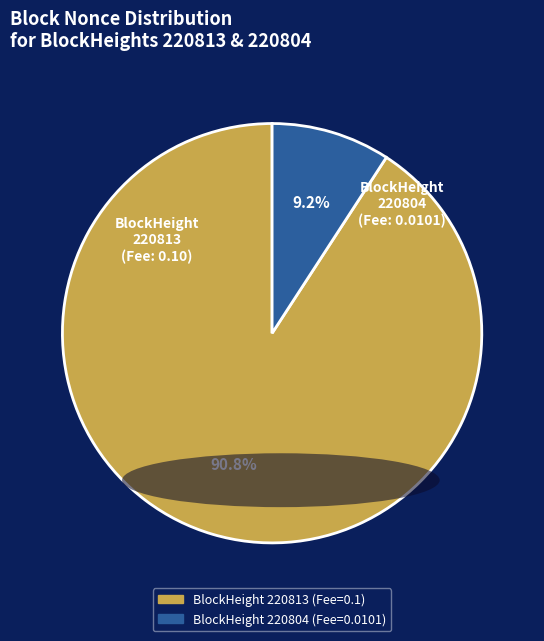

Between BlockHeight 220804 (Fee=0.0101) and BlockHeight 220813 (Fee=0.1), which is larger?

BlockHeight 220813 (Fee=0.1)